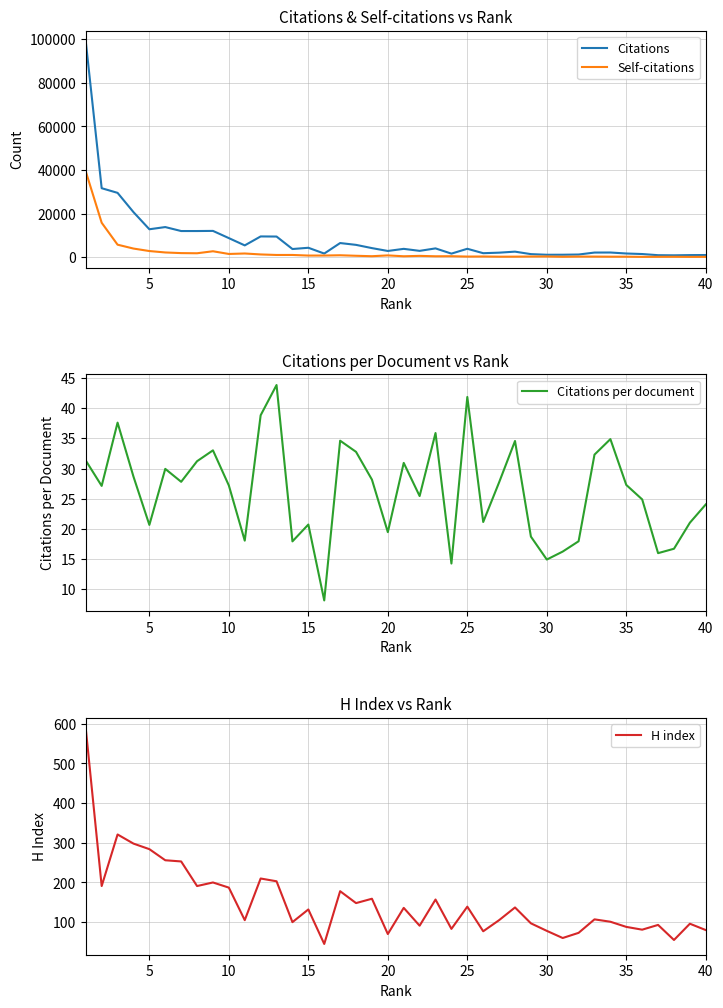

True or false: Citations has more than 1 interior local peaks.

True